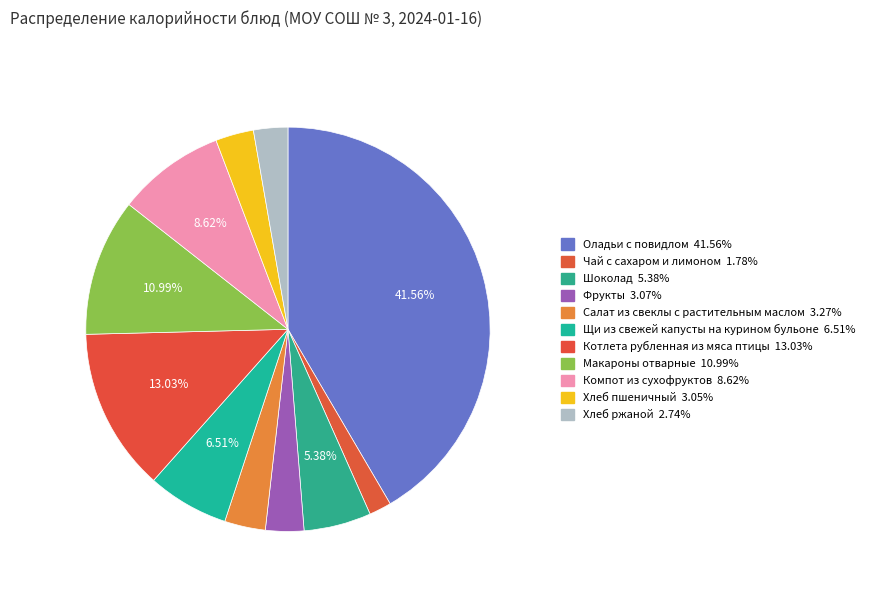

How many segments does this pie chart have?

11